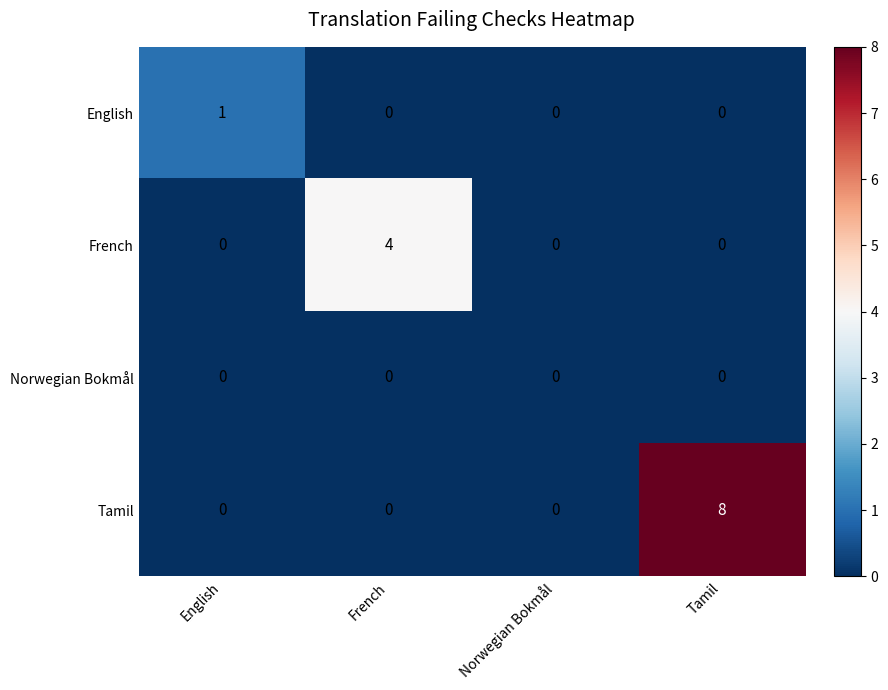

What is the difference between the maximum and second lowest values in the Tamil series?

8